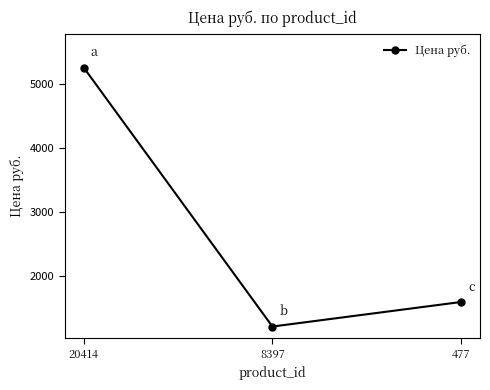

Which category has the lowest value across all series?

8397